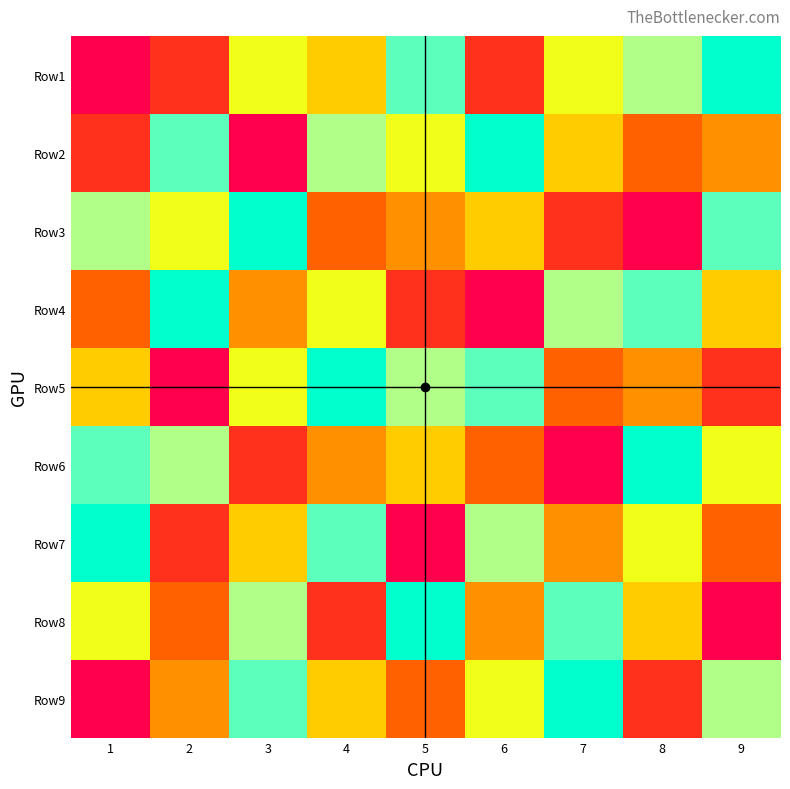

Reading right to left, what are all the values shown in this chart?

Row1: 9=9	8=7	7=6	6=2	5=8	4=5	3=6	2=2	1=1
Row2: 9=4	8=3	7=5	6=9	5=6	4=7	3=1	2=8	1=2
Row3: 9=8	8=1	7=2	6=5	5=4	4=3	3=9	2=6	1=7
Row4: 9=5	8=8	7=7	6=1	5=2	4=6	3=4	2=9	1=3
Row5: 9=2	8=4	7=3	6=8	5=7	4=9	3=6	2=1	1=5
Row6: 9=6	8=9	7=1	6=3	5=5	4=4	3=2	2=7	1=8
Row7: 9=3	8=6	7=4	6=7	5=1	4=8	3=5	2=2	1=9
Row8: 9=1	8=5	7=8	6=4	5=9	4=2	3=7	2=3	1=6
Row9: 9=7	8=2	7=9	6=6	5=3	4=5	3=8	2=4	1=1